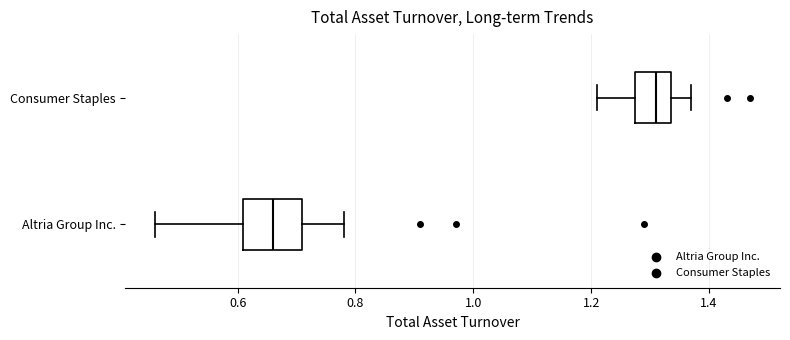

Reading bottom to top, read every box against the x-axis: the position of its median line, the range the box covers, and the ends of its whiskers. The values are not printed on the chart, so give them approximately, as read against the axis.

Altria Group Inc.: median 0.66, box 0.62 to 0.72, whiskers 0.46 to 0.78
Consumer Staples: median 1.32, box 1.28 to 1.34, whiskers 1.22 to 1.38